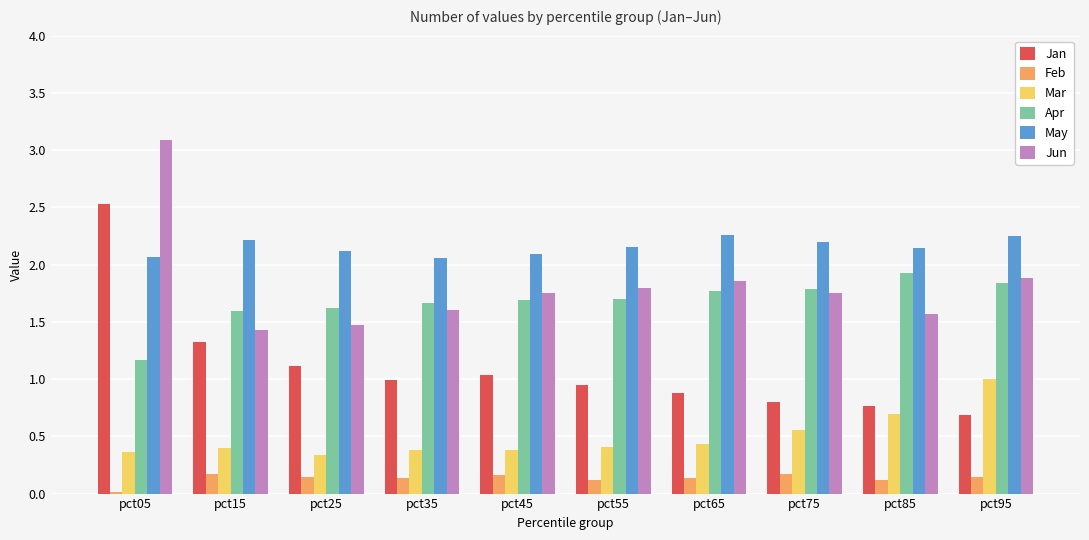

Which category has the highest value in the Mar series?

pct95